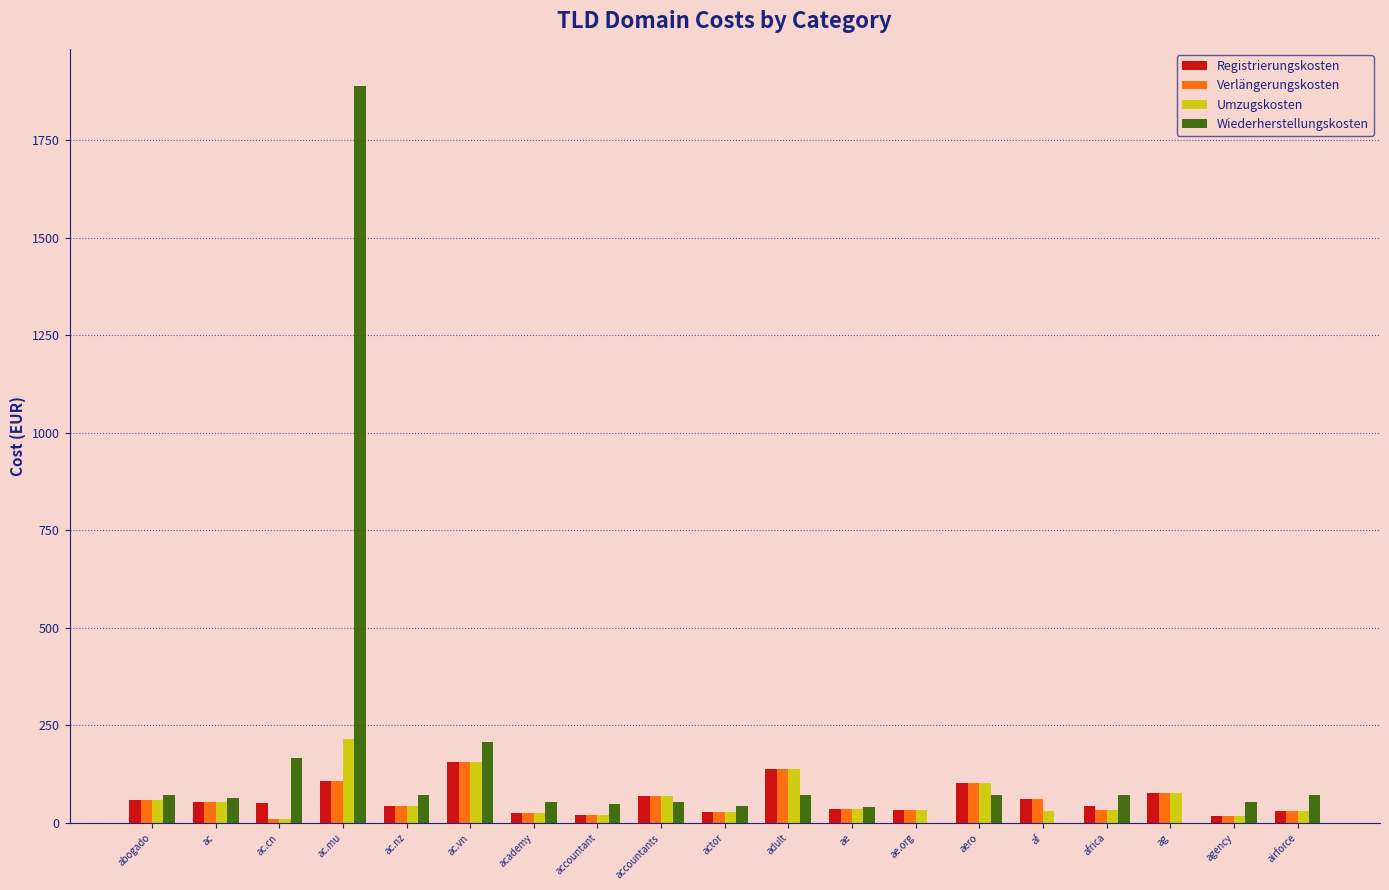

Which category has the highest value in the Umzugskosten series?

ac.mu